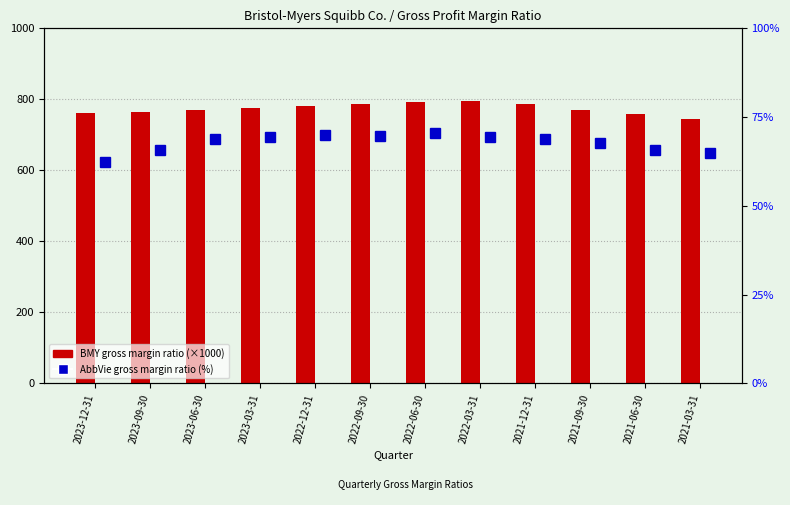

What is the difference between the highest and lowest values at 2021-12-31?

716.7